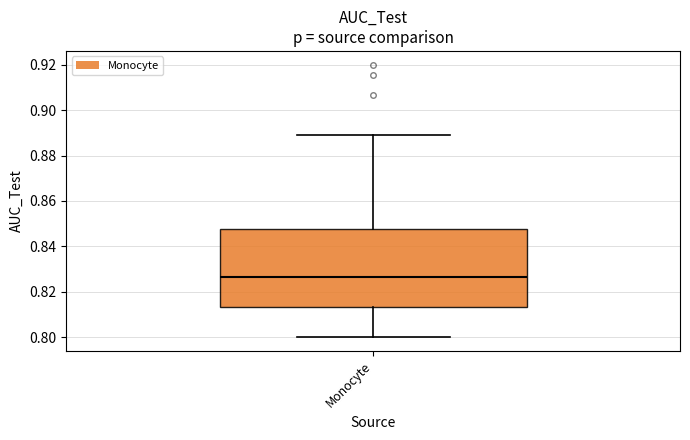

Read this box plot against the y-axis: the position of the median line, the range covered by the box, and the ends of both whiskers. The values are not printed on the chart, so give them approximately, as read against the axis.

median 0.826, box 0.814 to 0.848, whiskers 0.800 to 0.888